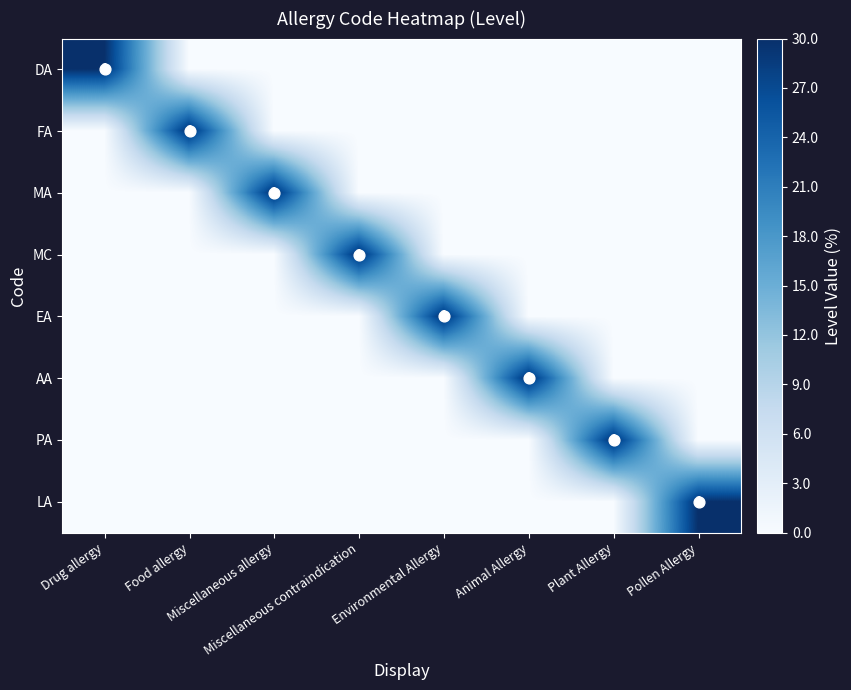

What is the spread (max minus min) of values at Miscellaneous allergy?

30